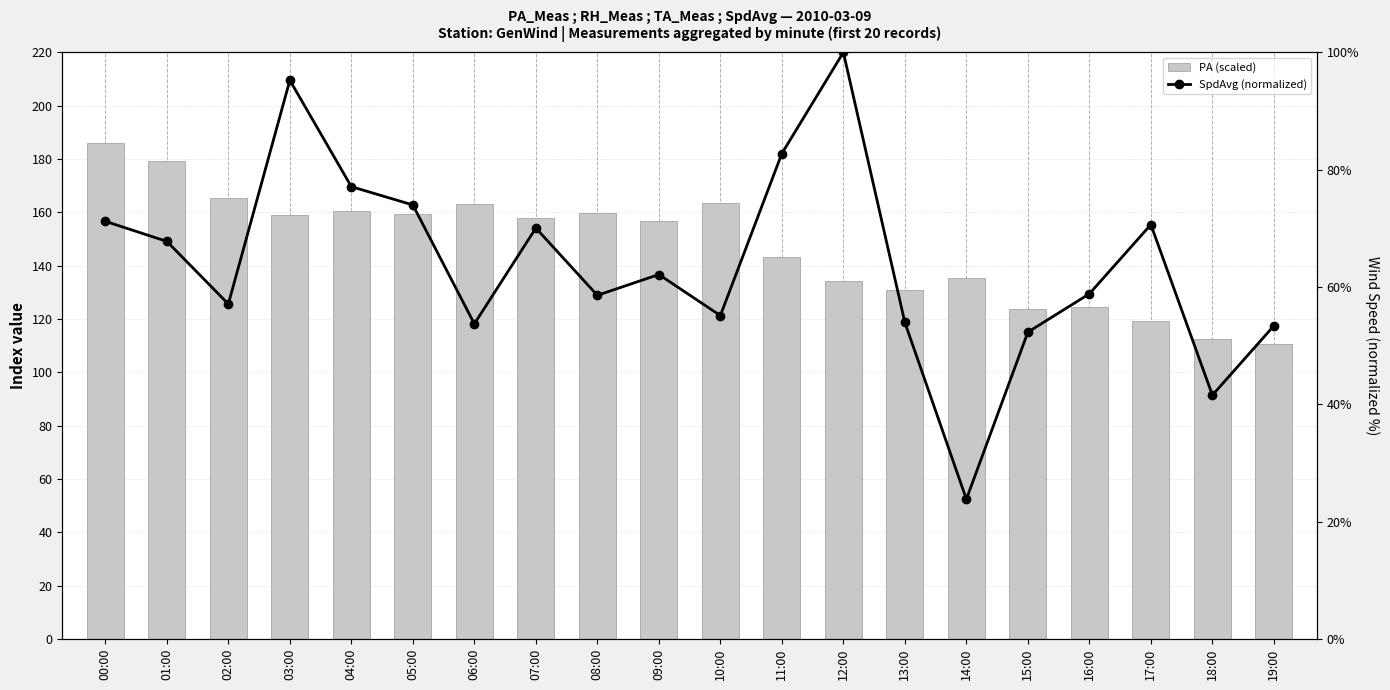

What is the sum of all PA (scaled) values?

2945.1